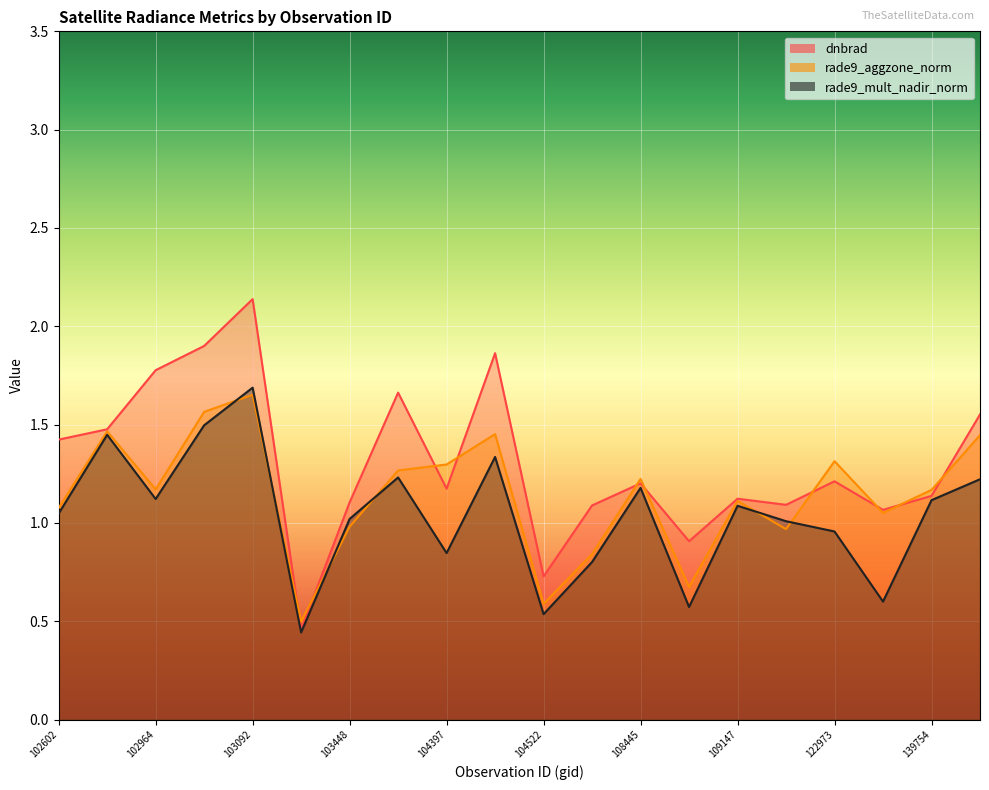

At which category is the sum across all series the highest?

103092